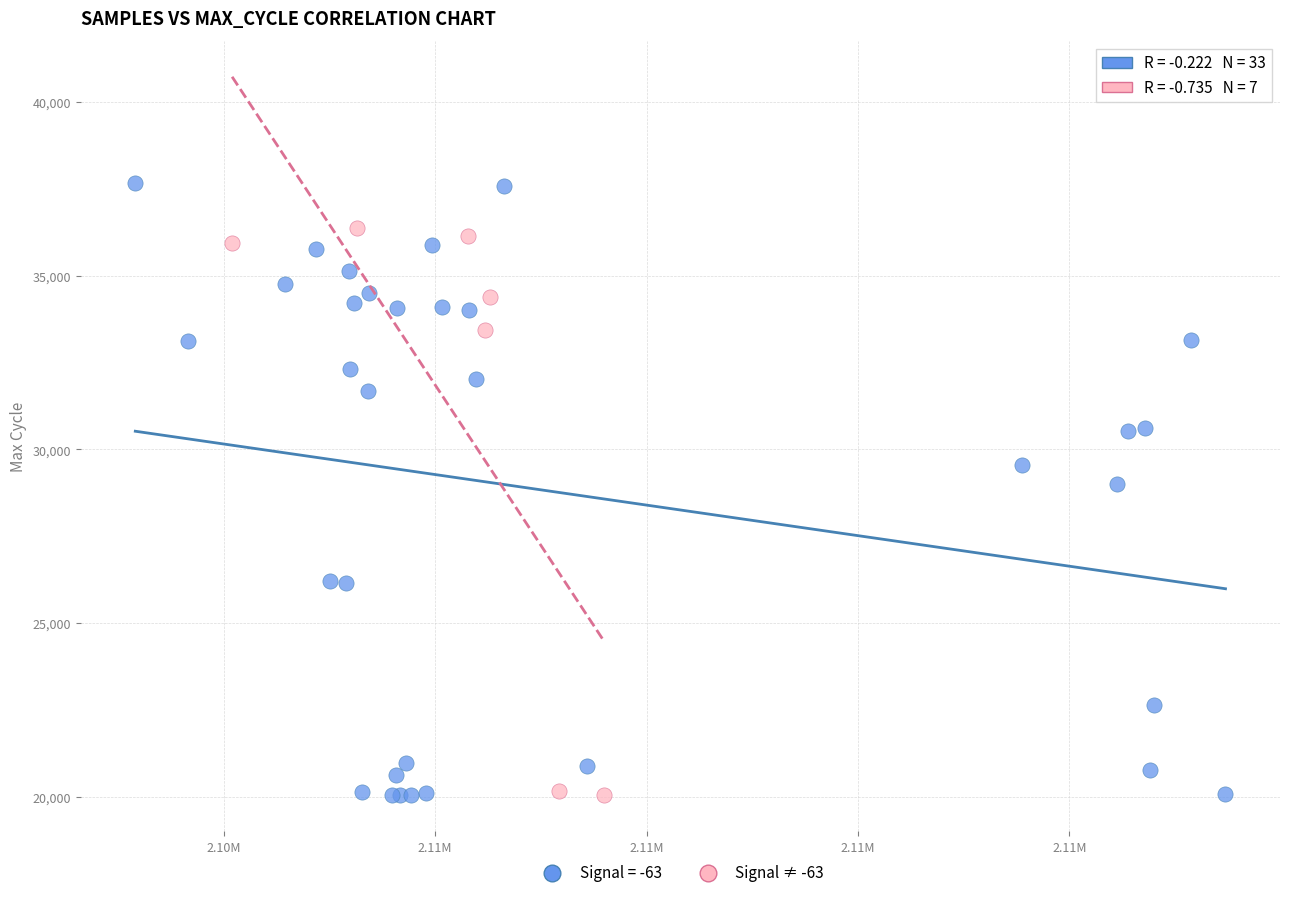

Which series has the widest spread of Y values?

Signal = -63